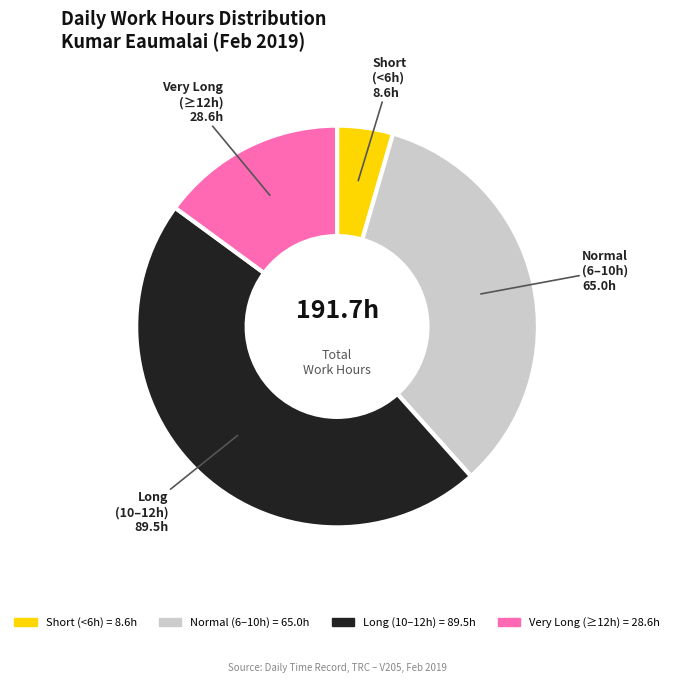

Does any single category account for the majority?

No